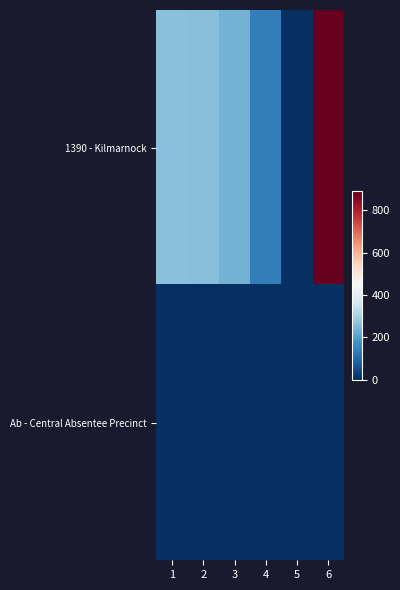

Reading left to right, what are all the values shown in this chart?

1390 - Kilmarnock: 1=259	2=258	3=237	4=139	5=0	6=893
Ab - Central Absentee Precinct: 1=0	2=0	3=0	4=0	5=0	6=0